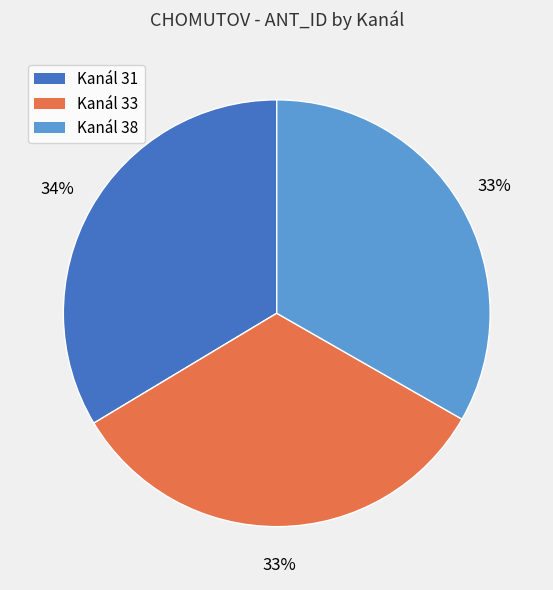

Is Kanál 38 the majority of the pie?

No